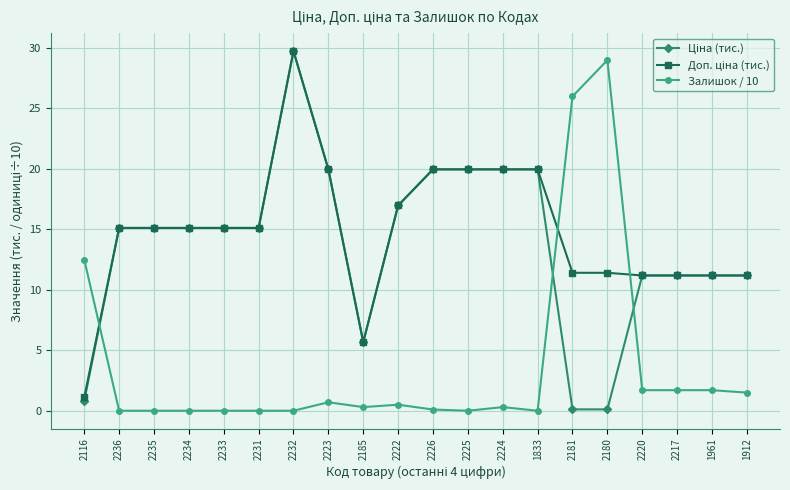

At which category is the sum across all series the highest?

2232